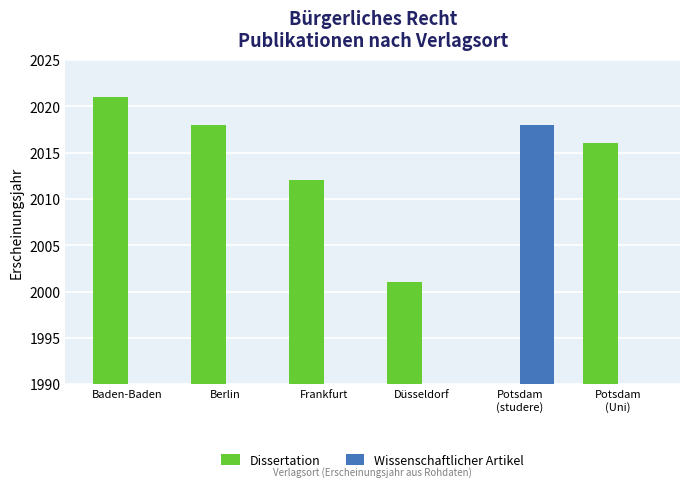

What position from the right is Potsdam
(studere)?

2